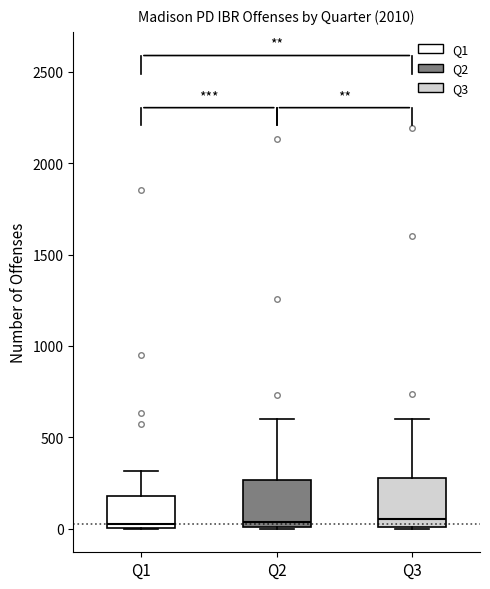

Reading left to right, read every box against the y-axis: the position of its median line, the range the box covers, and the ends of its whiskers. The values are not printed on the chart, so give them approximately, as read against the axis.

Q1: median 50, box 0 to 200, whiskers 0 to 300
Q2: median 50, box 0 to 250, whiskers 0 to 600
Q3: median 50, box 0 to 300, whiskers 0 to 600